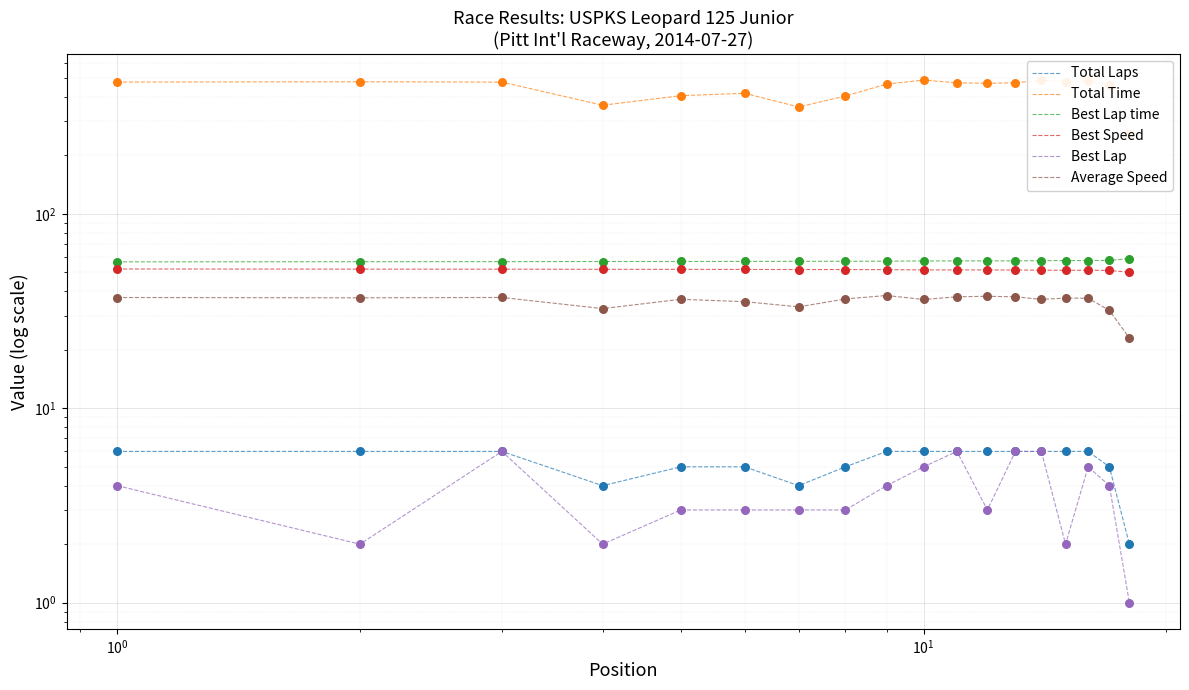

At how many categories does at least one series exceed 412?

13